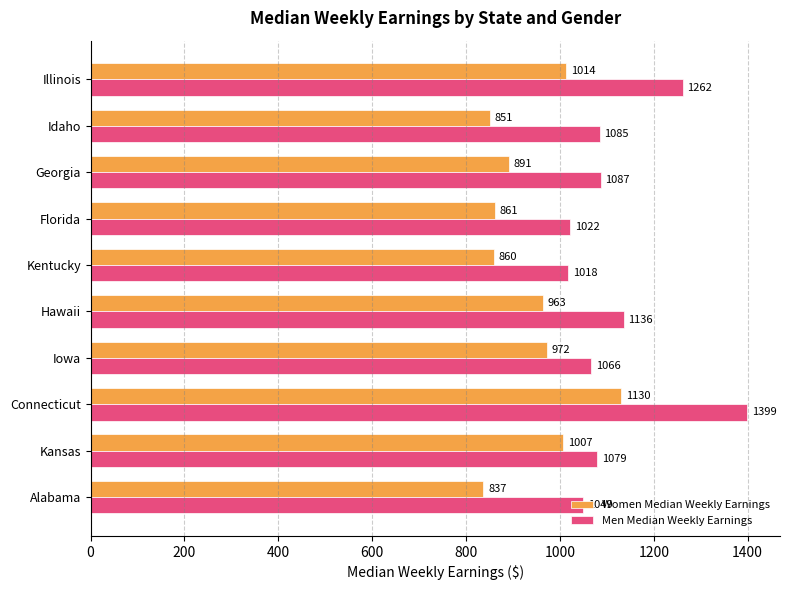

At how many categories does at least one series exceed 934?

10